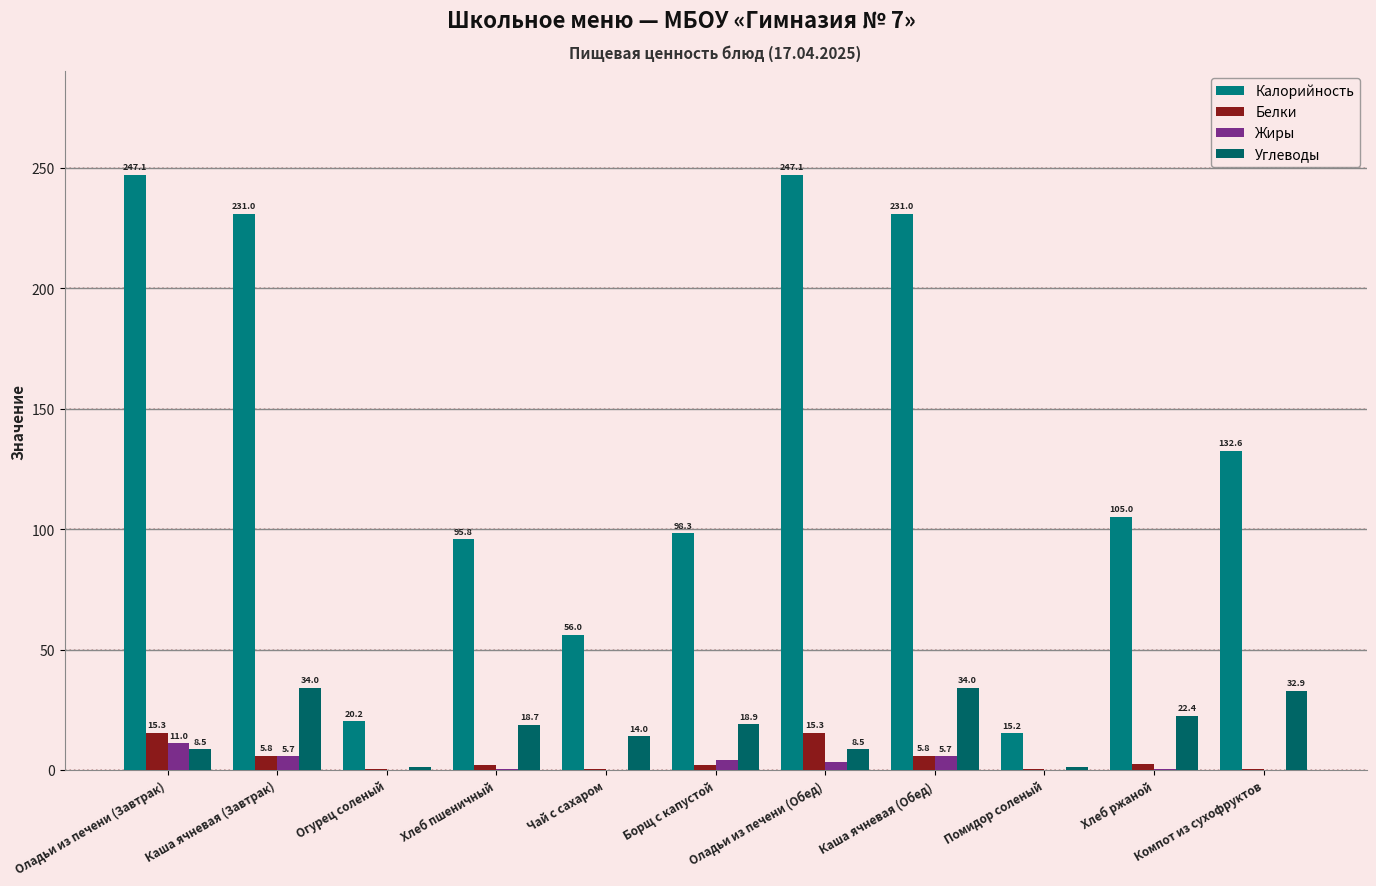

What is the label of the 10th bar from the left?

Хлеб ржаной